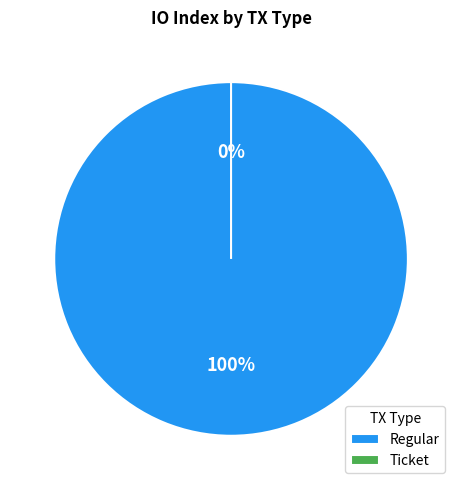

Does Regular account for over 50% of the chart?

Yes